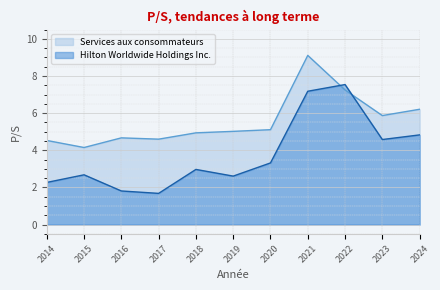

True or false: Hilton Worldwide Holdings Inc. has a value of 3.0 at 2018.

True